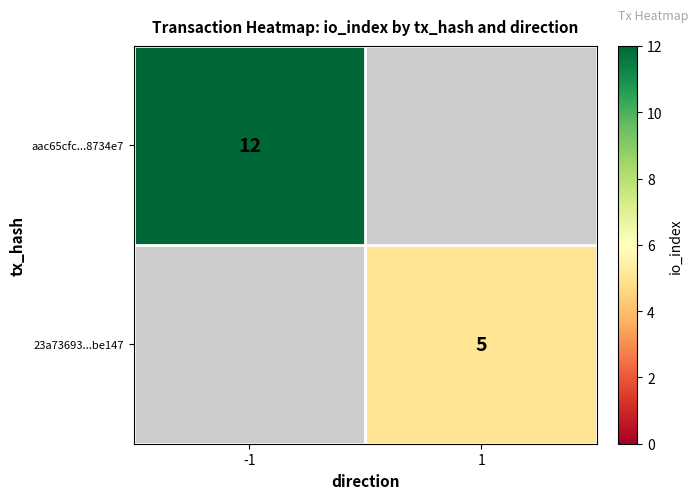

The value of 23a73693...be147 at 1 is 5. True or false?

True